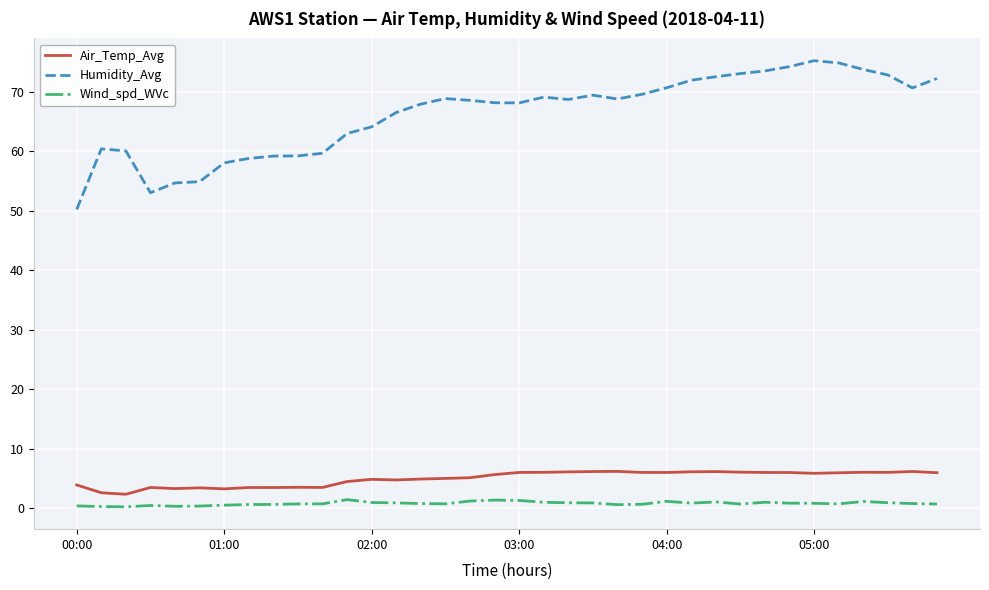

Which series has the widest spread of values?

Humidity_Avg